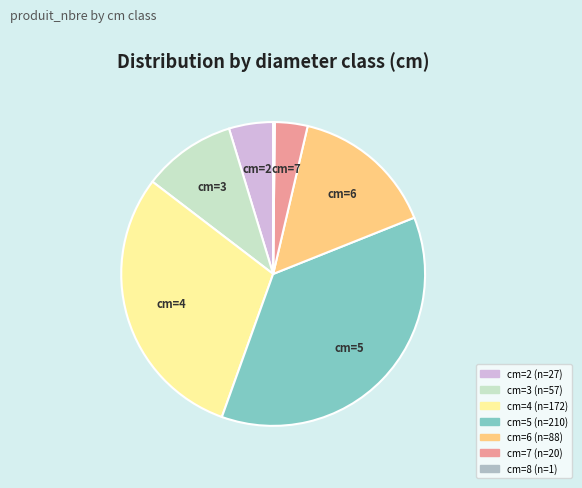

Is there a majority slice in this chart?

No